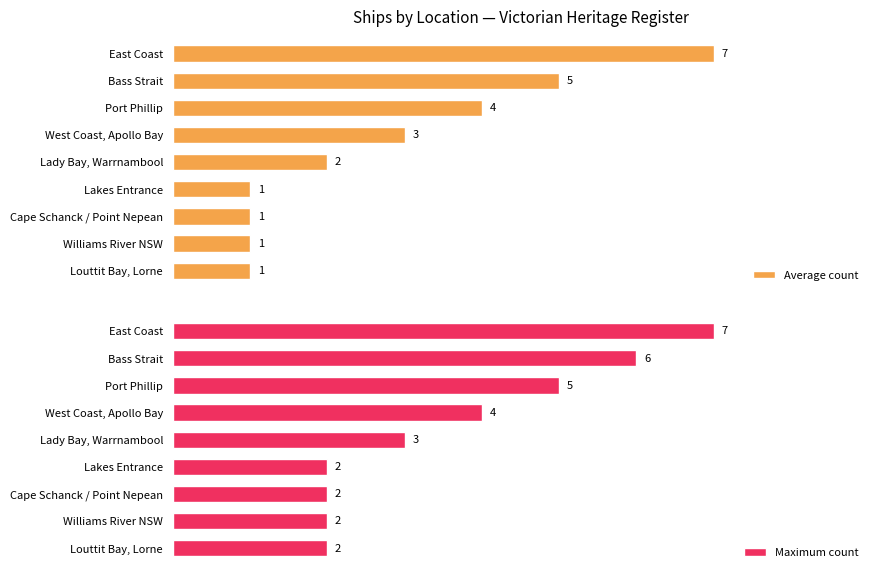

Which category has the highest value in the Maximum count series?

East Coast